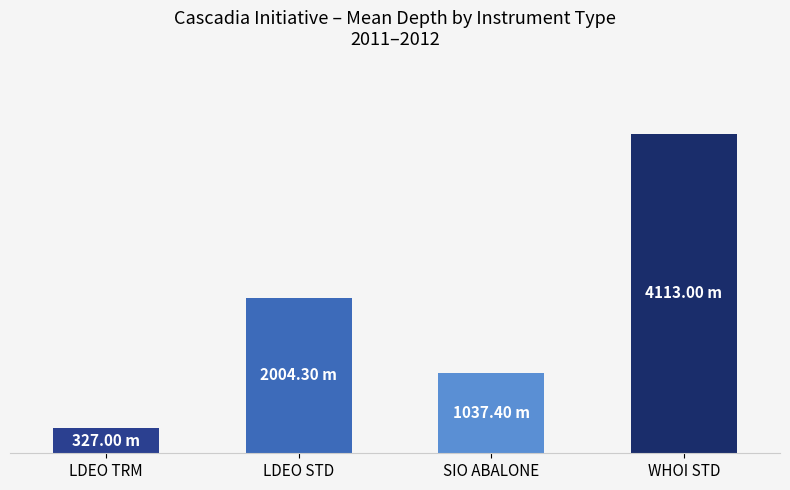

Rank the categories by value from lowest to highest.

LDEO TRM, SIO ABALONE, LDEO STD, WHOI STD